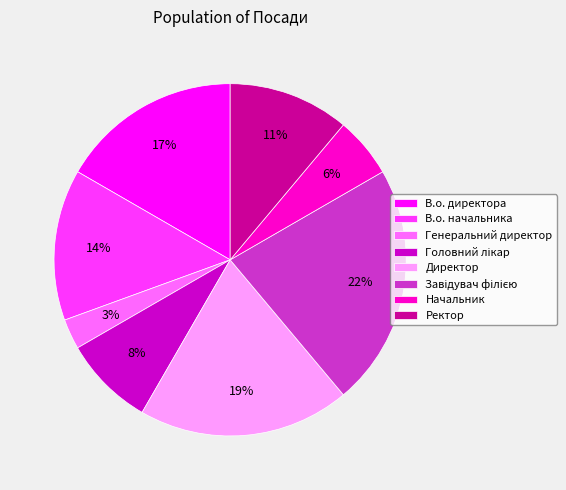

To the nearest percent, what is the difference between the largest and smallest slice percentages?

19%